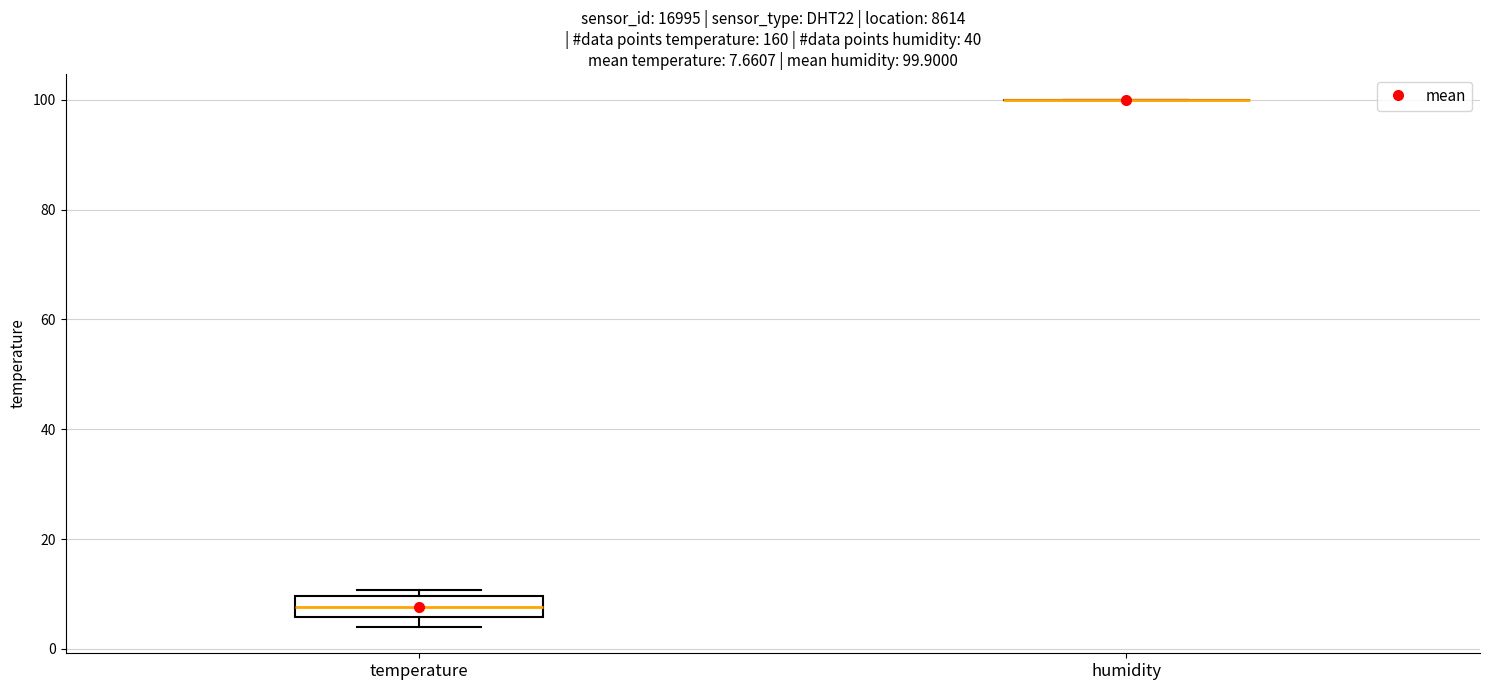

Comparing the boxes themselves (not the whiskers), which one is the tallest?

temperature